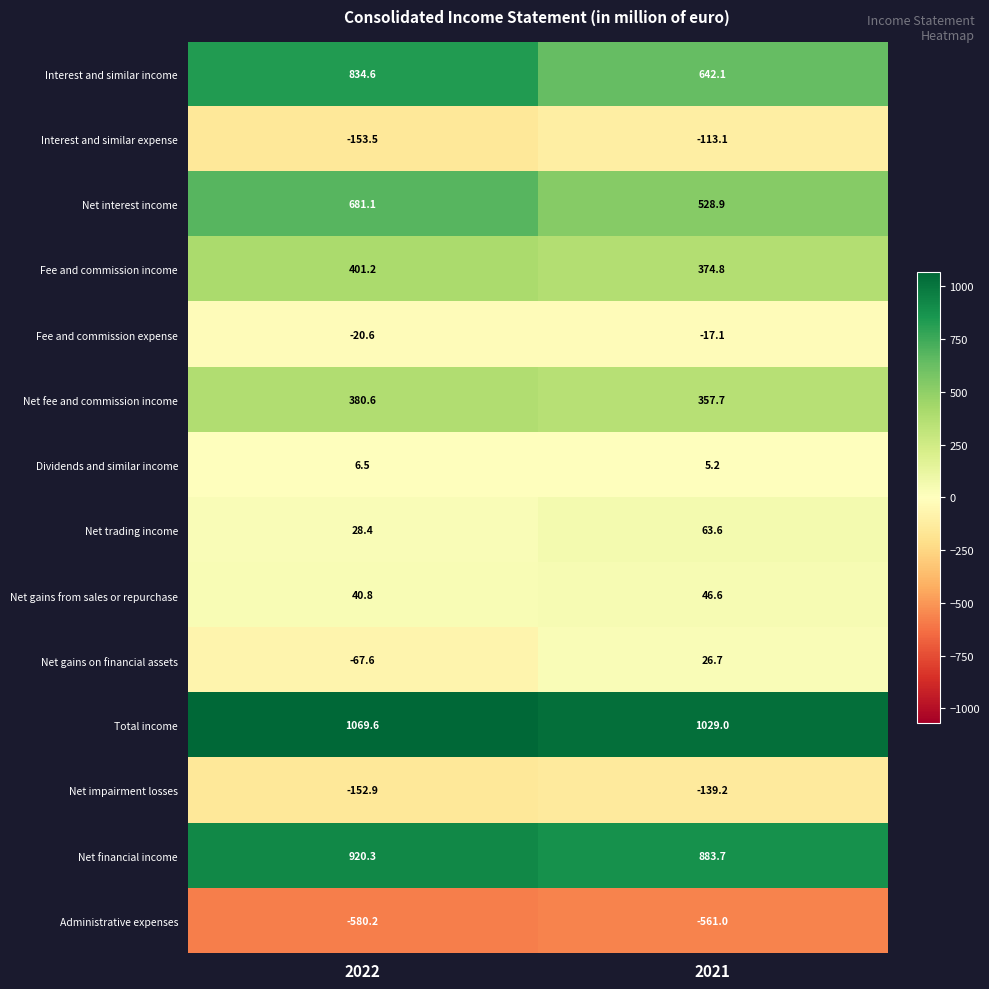

How many data points in Dividends and similar income are above 6?

1